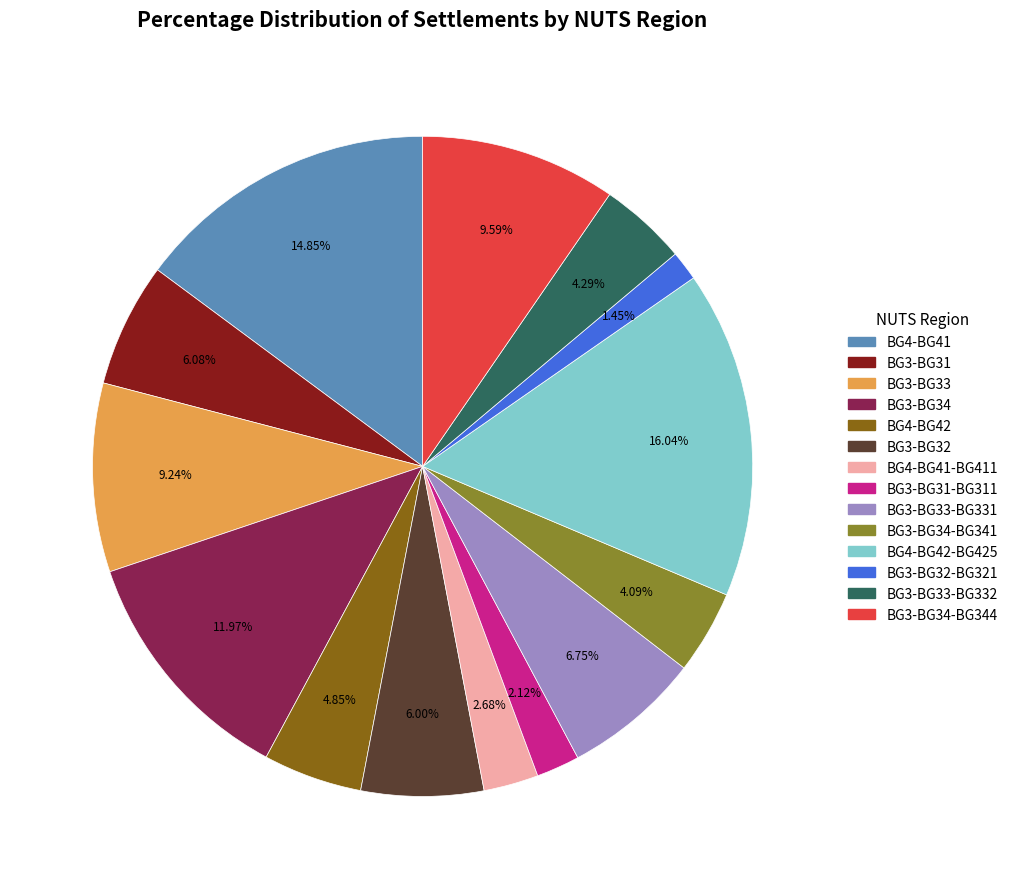

Is there any slice that represents more than half of the pie?

No